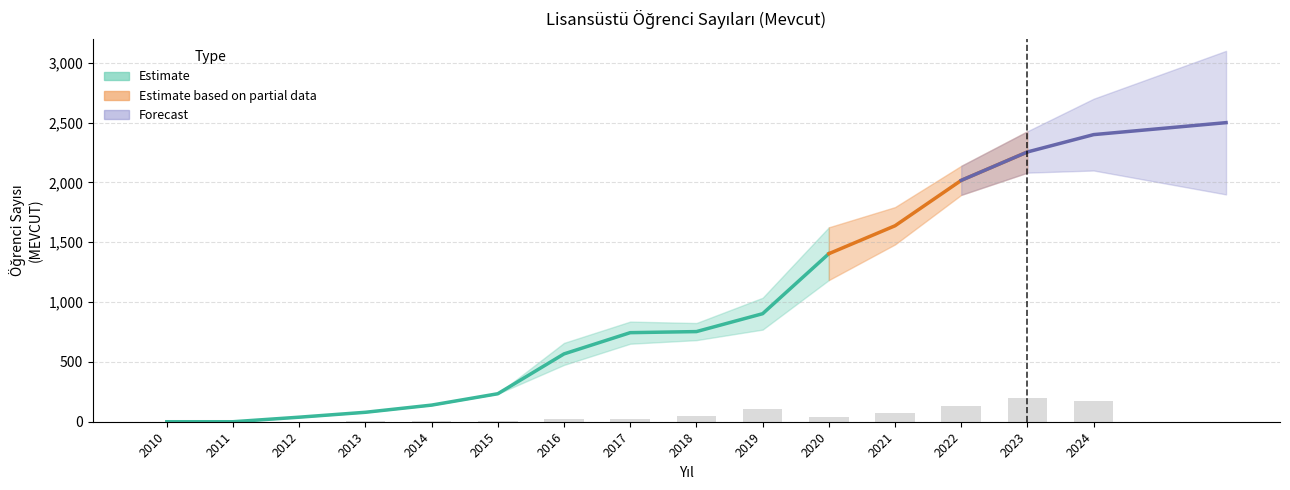

The chart shows a value of 0 at 2010. True or false?

True